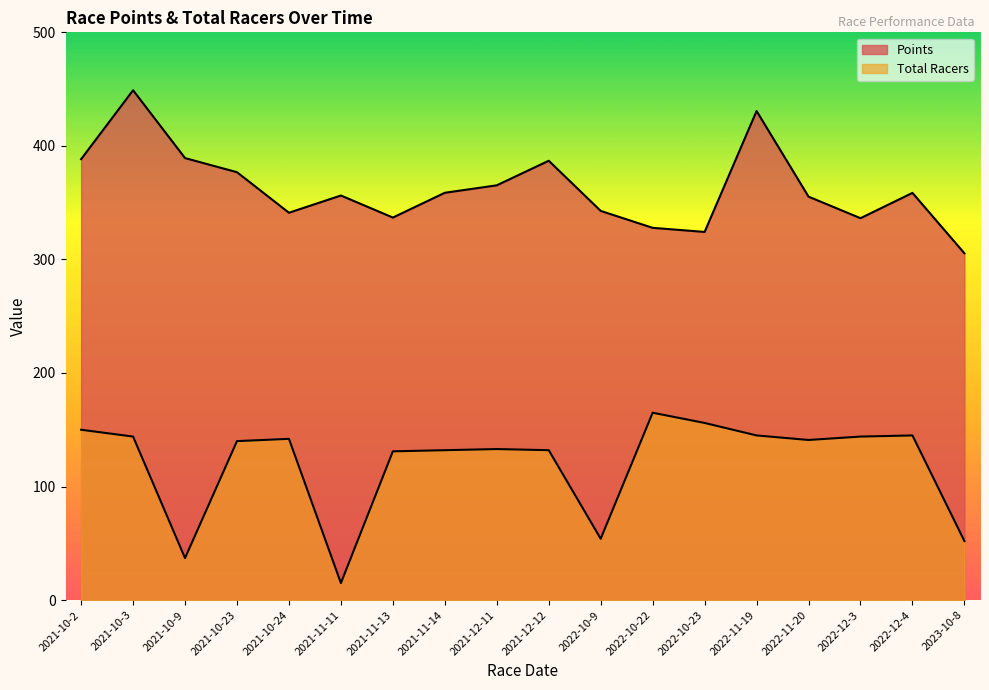

Reading left to right, extract all data points from this chart.

Points: 388.3	449.0	389.2	376.8	341.1	356.3	336.9	358.7	365.3	386.9	342.7	327.8	324.2	430.7	355.3	336.3	358.6	305.4
Total Racers: 150.0	144.0	37.0	140.0	142.0	15.0	131.0	132.0	133.0	132.0	54.0	165.0	156.0	145.0	141.0	144.0	145.0	52.0